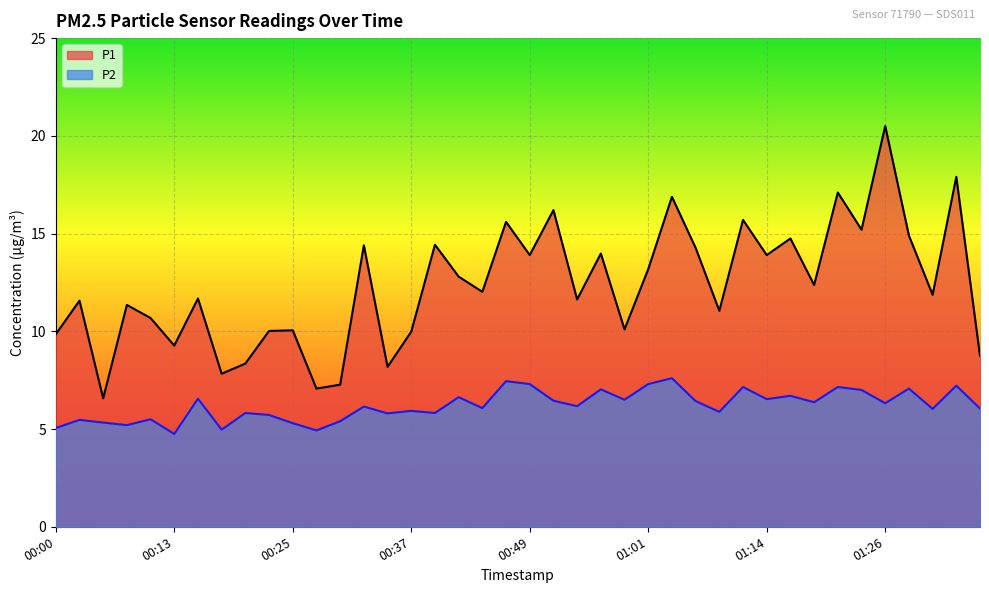

Reading left to right, transcribe all the data shown in this chart.

P1: 00:00=9.8	00:03=11.6	00:05=6.6	00:08=11.3	00:10=10.7	00:13=9.3	00:15=11.7	00:18=7.8	00:20=8.3	00:22=10.0	00:25=10.1	00:27=7.1	00:30=7.3	00:32=14.4	00:35=8.2	00:37=10.0	00:39=14.4	00:42=12.8	00:44=12.0	00:47=15.6	00:49=13.9	00:52=16.2	00:54=11.6	00:57=14.0	00:59=10.1	01:01=13.2	01:04=16.9	01:06=14.3	01:09=11.1	01:11=15.7	01:14=13.9	01:16=14.8	01:19=12.4	01:21=17.1	01:24=15.2	01:26=20.5	01:29=14.9	01:31=11.9	01:34=17.9	01:36=8.8
P2: 00:00=5.0	00:03=5.5	00:05=5.3	00:08=5.2	00:10=5.5	00:13=4.8	00:15=6.5	00:18=5.0	00:20=5.8	00:22=5.7	00:25=5.3	00:27=4.9	00:30=5.4	00:32=6.2	00:35=5.8	00:37=5.9	00:39=5.8	00:42=6.6	00:44=6.1	00:47=7.5	00:49=7.3	00:52=6.5	00:54=6.2	00:57=7.0	00:59=6.5	01:01=7.3	01:04=7.6	01:06=6.4	01:09=5.9	01:11=7.2	01:14=6.5	01:16=6.7	01:19=6.4	01:21=7.2	01:24=7.0	01:26=6.3	01:29=7.1	01:31=6.0	01:34=7.2	01:36=6.0